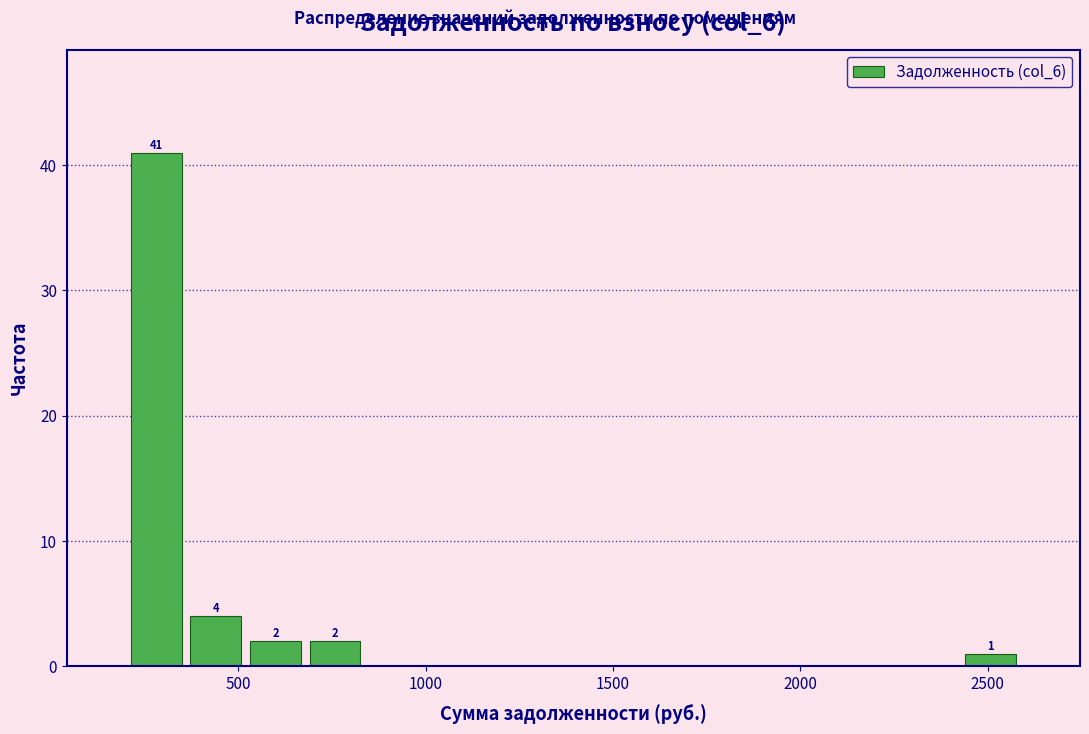

Read against the x-axis, roughly where is the centre of the tallest bar?

300